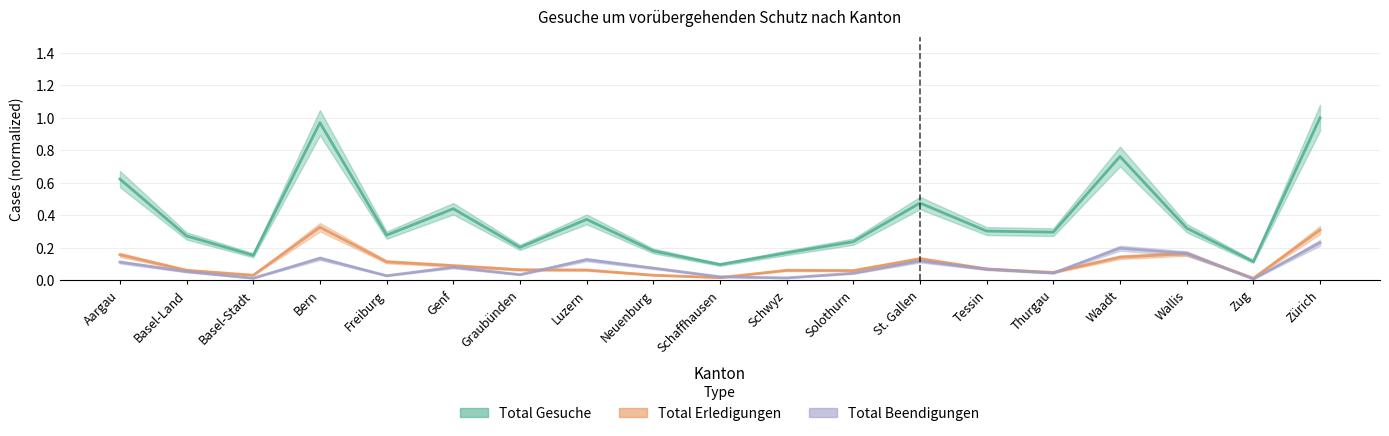

Which series changed the most between Luzern and Thurgau?

Total Beendigungen